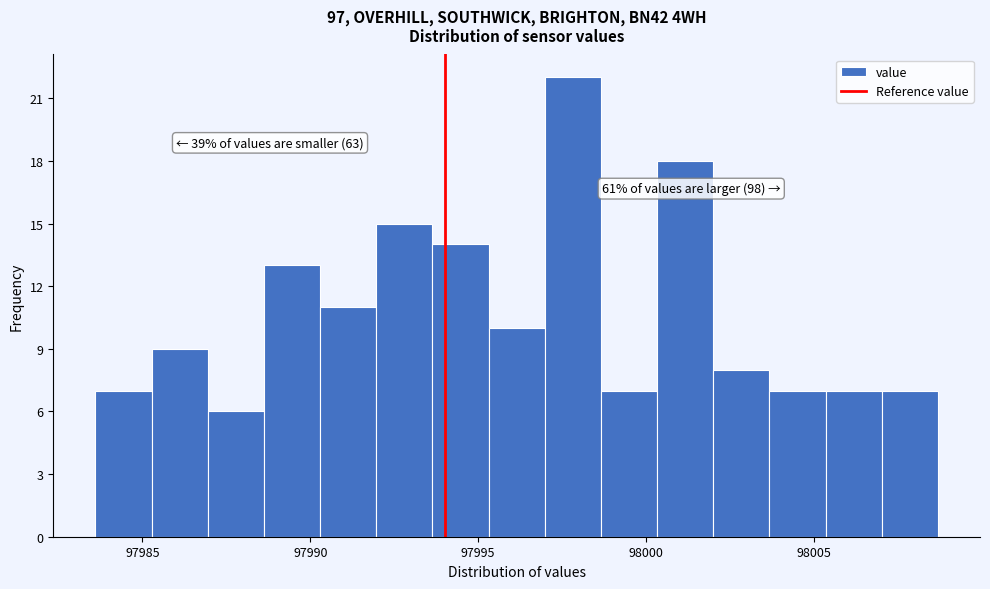

Read against the x-axis, roughly where is the centre of the tallest bar?

97998.0